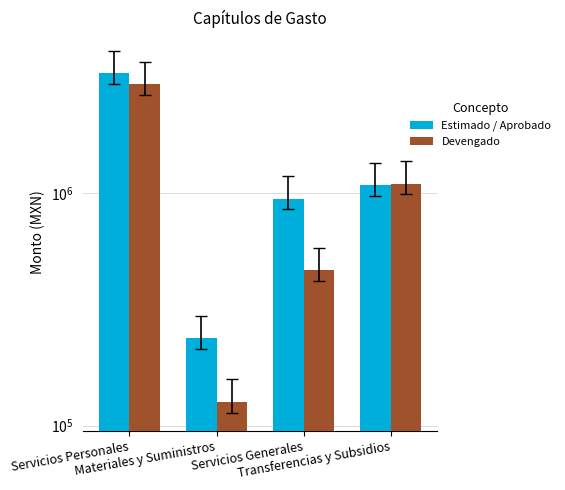

What is the smallest value displayed?

126464.6